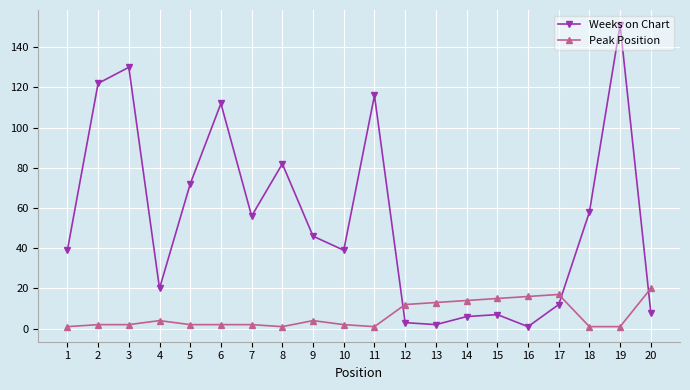

List the series in order of their overall mean, highest first.

Weeks on Chart, Peak Position